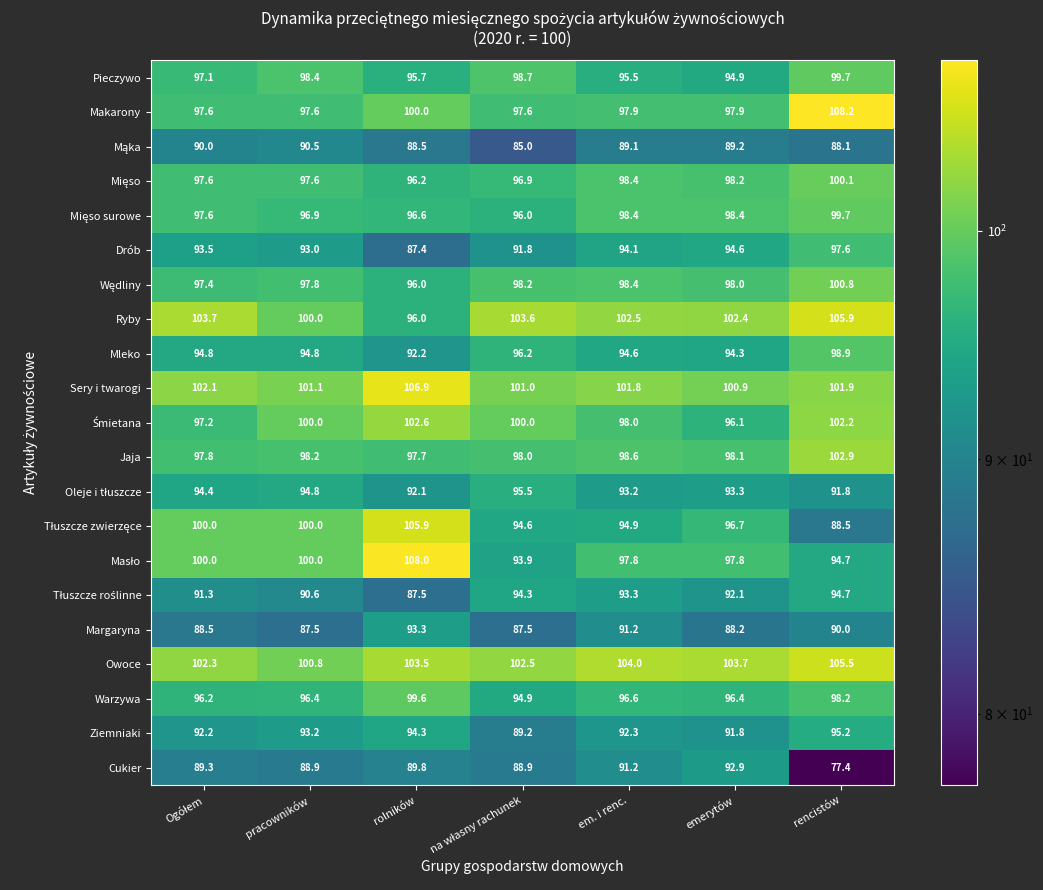

What is the difference between the highest and lowest values at rencistów?

30.8